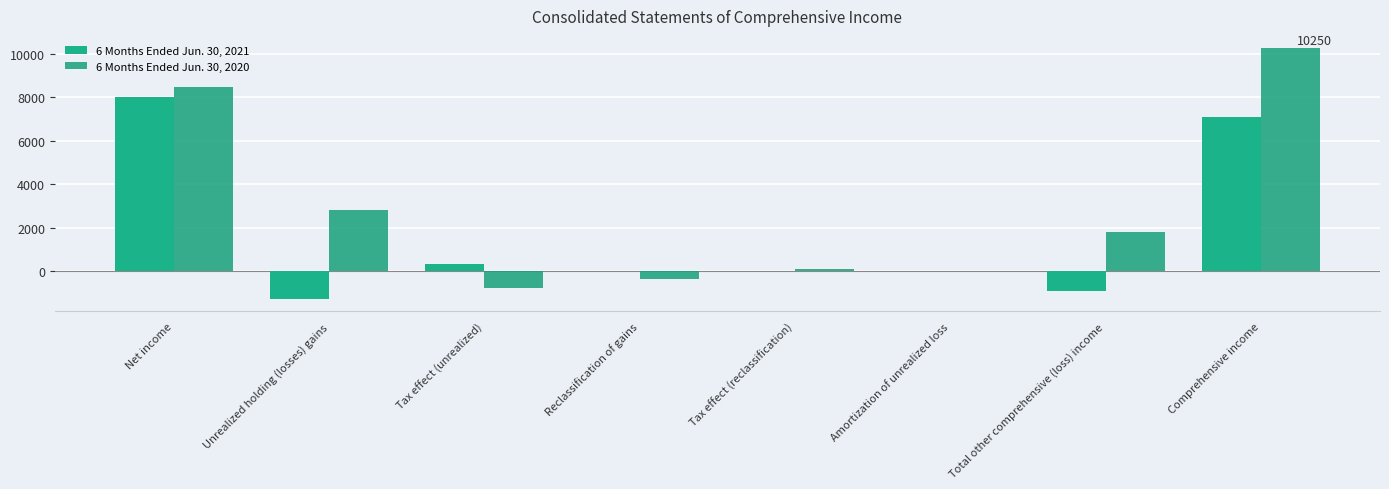

What are all the series names shown in the legend?

6 Months Ended Jun. 30, 2021, 6 Months Ended Jun. 30, 2020